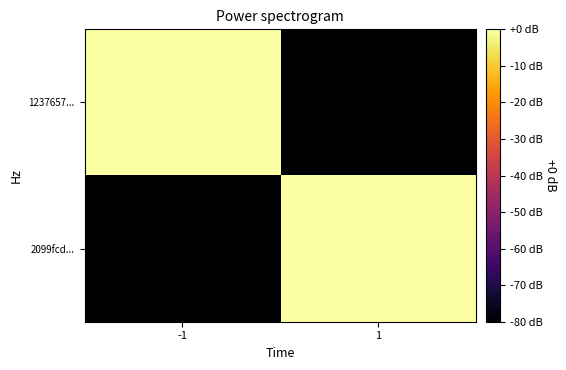

Reading left to right, what are all the values shown in this chart?

1237657...: -1=10	1=-80
2099fcd...: -1=-80	1=0